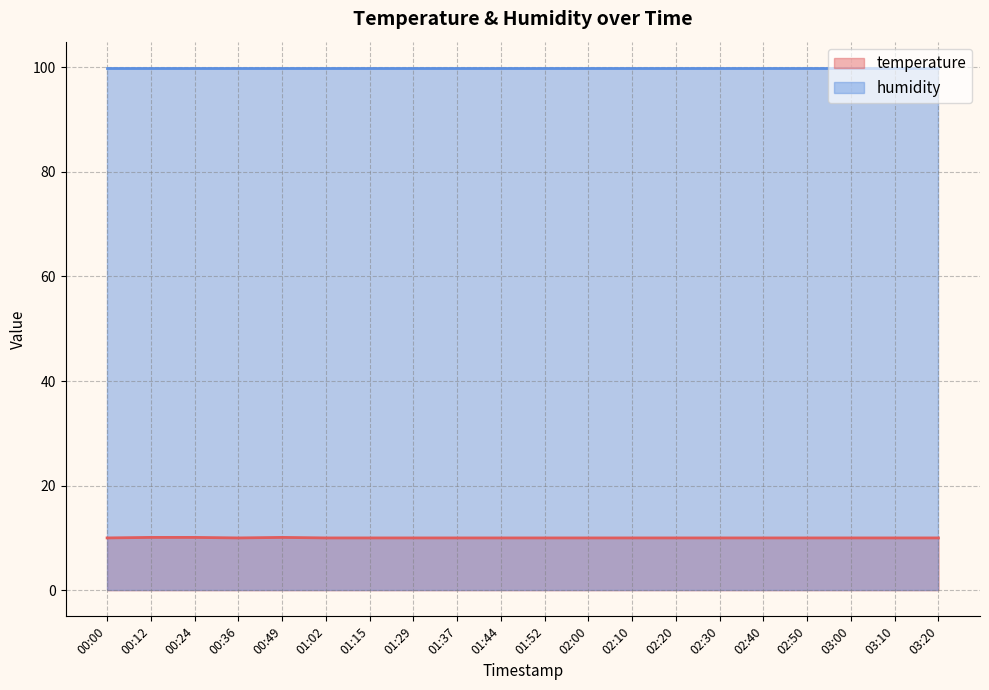

Where is the data nearest to the value 10?

00:00